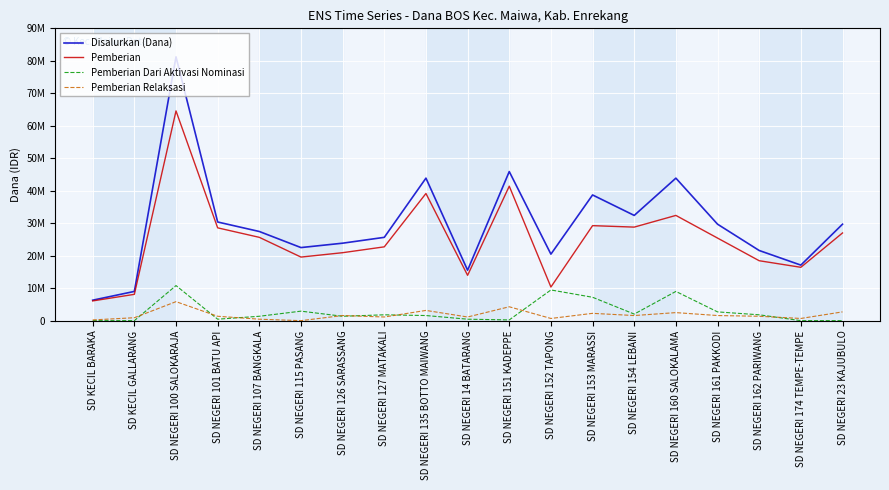

Does the chart have visible grid lines?

Yes